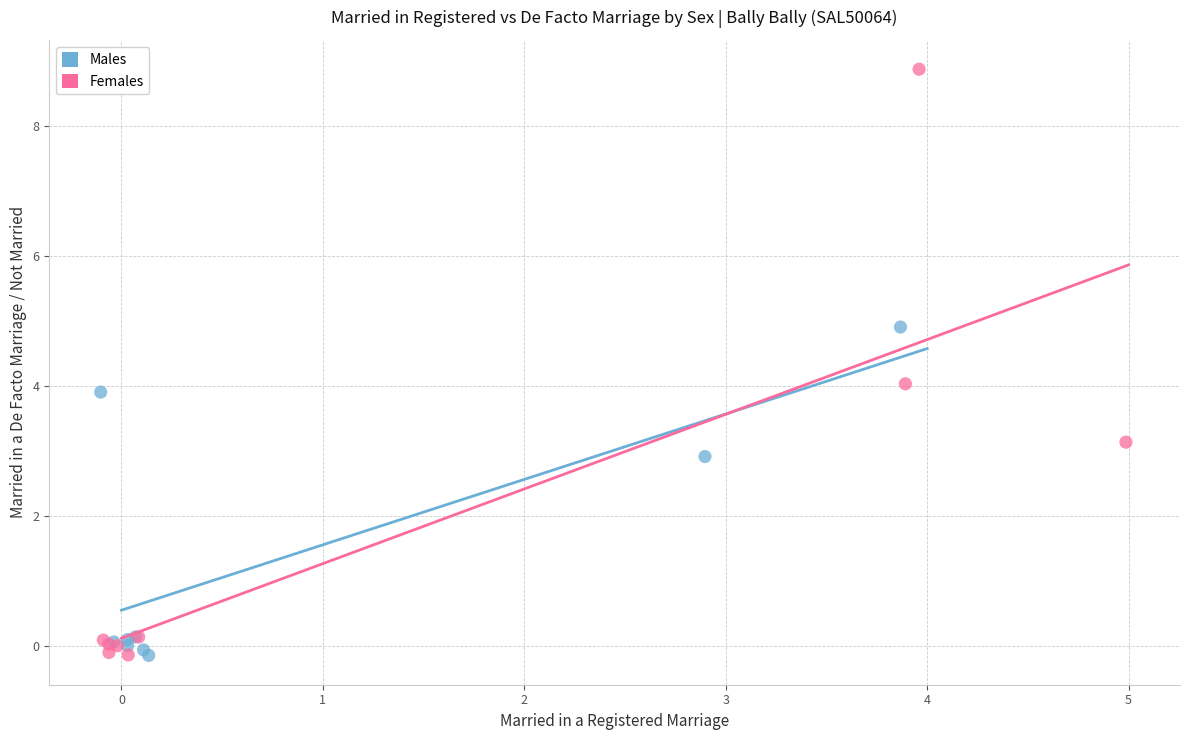

Which series reaches the maximum Y coordinate?

Females